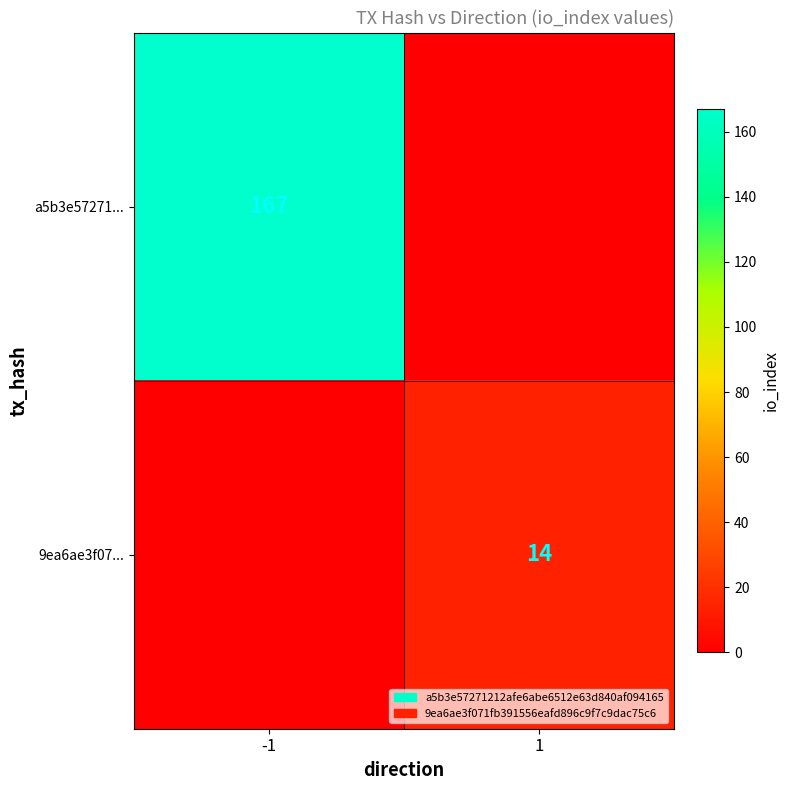

What is the total value across all series at 1?

14